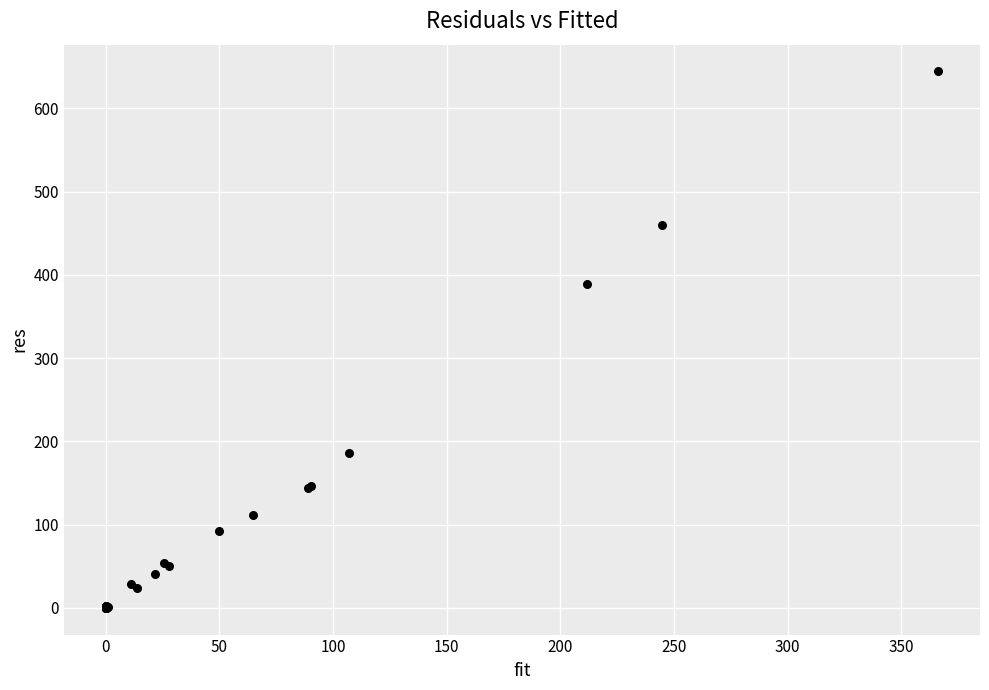

What Y value in the scatter plot is closest to 322?

389.2